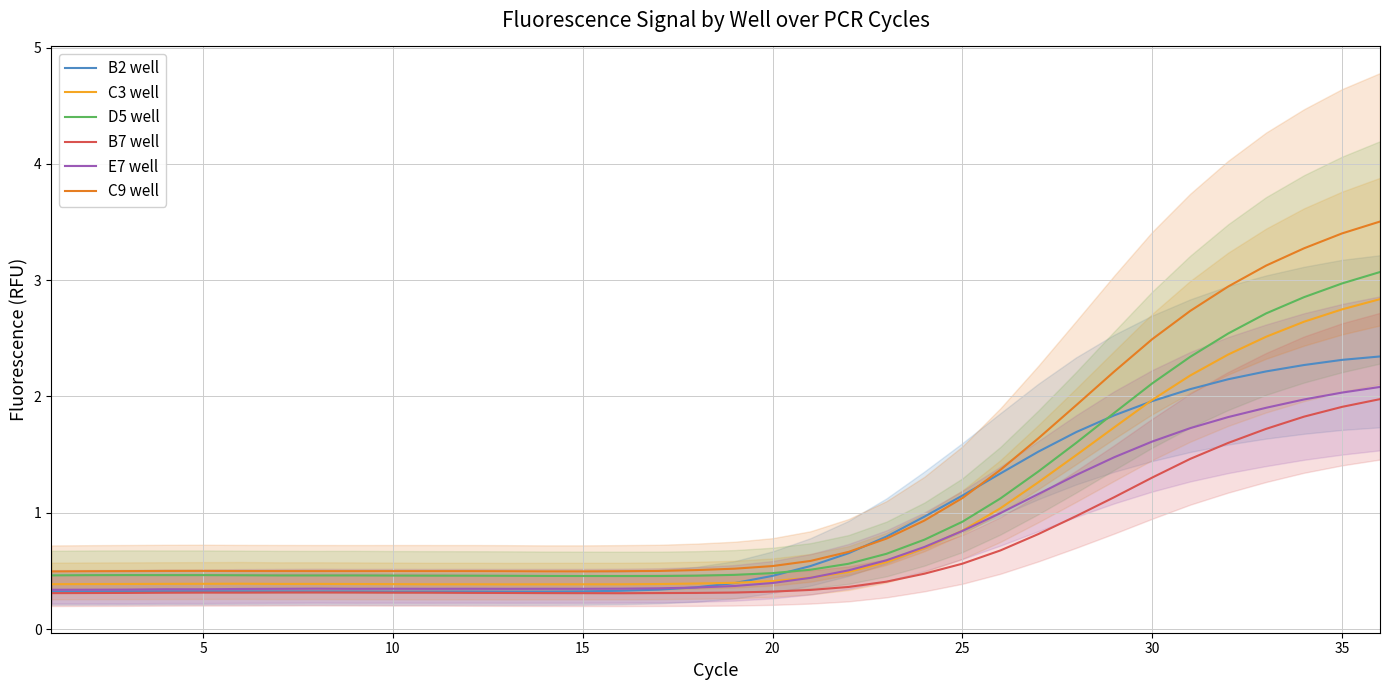

The value of E7 well at 17 is 0.2. True or false?

False